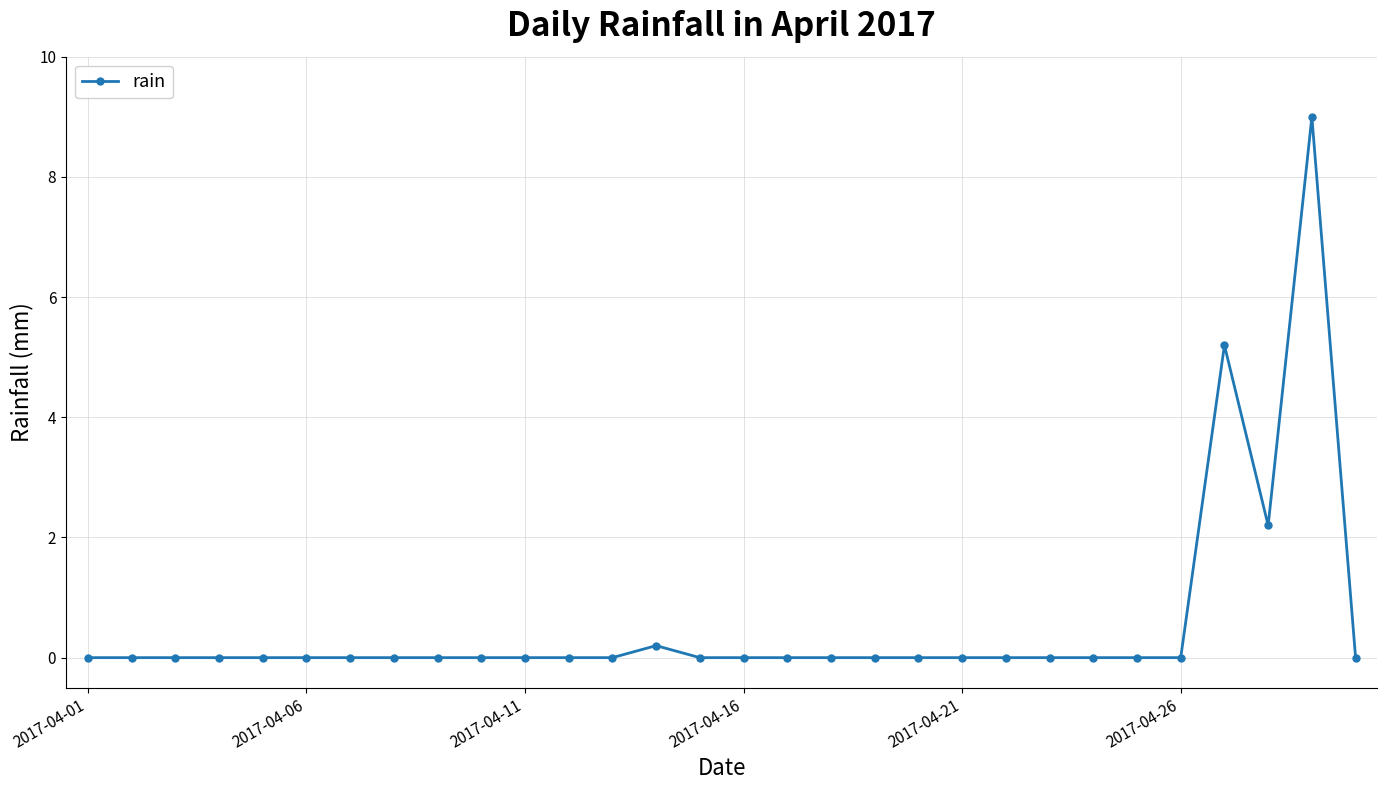

True or false: there are more than 0 points higher than both neighbors.

True